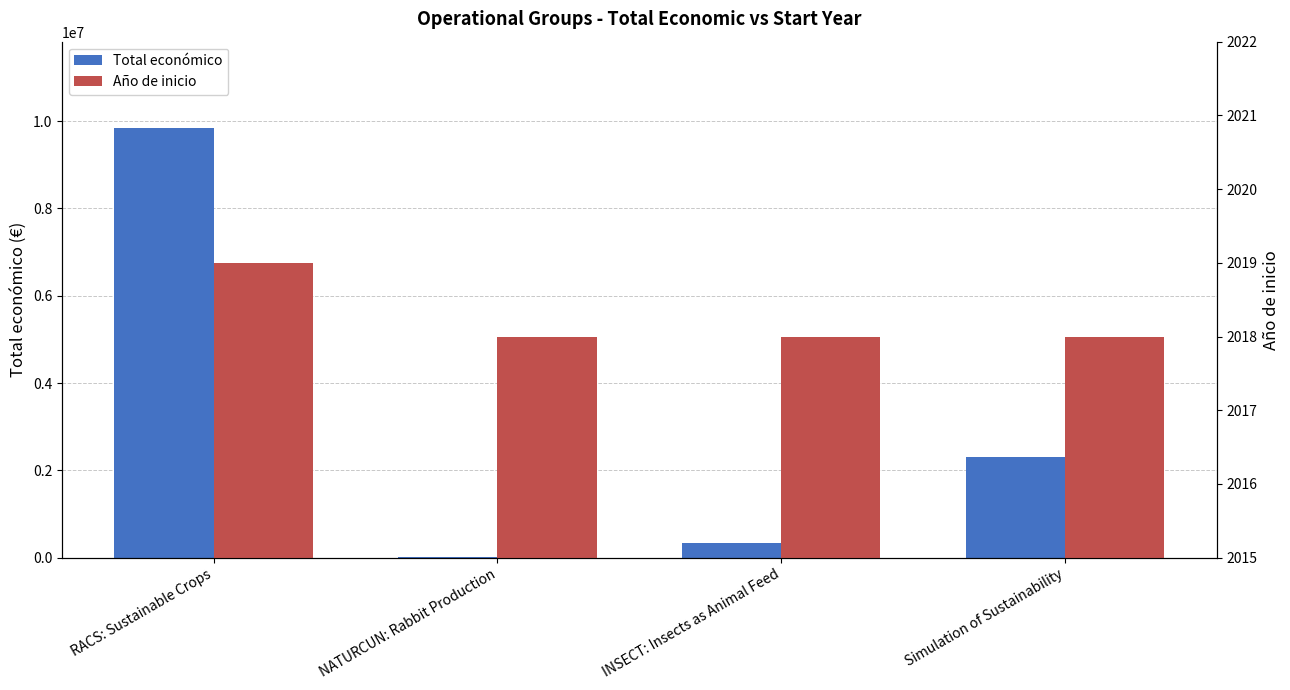

What is the highest value of the Total económico series?

9847932